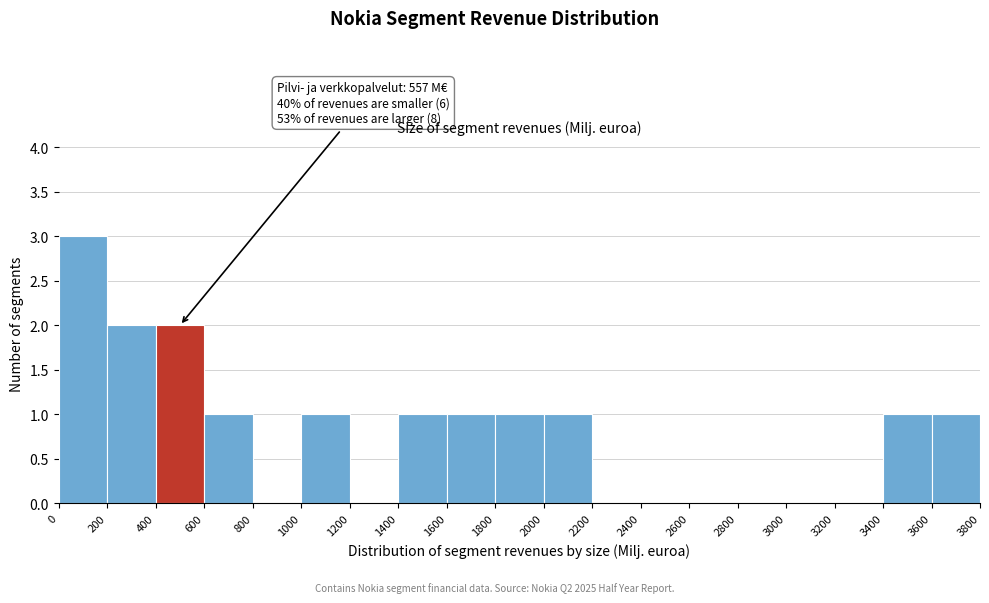

Over which range of the x-axis is the bar tallest?

0 to 200